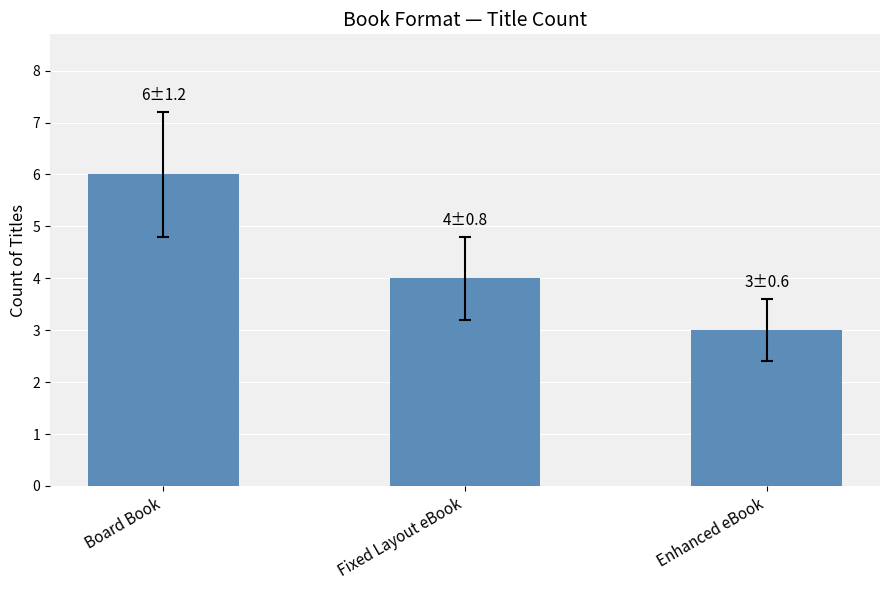

What is the average value?

4